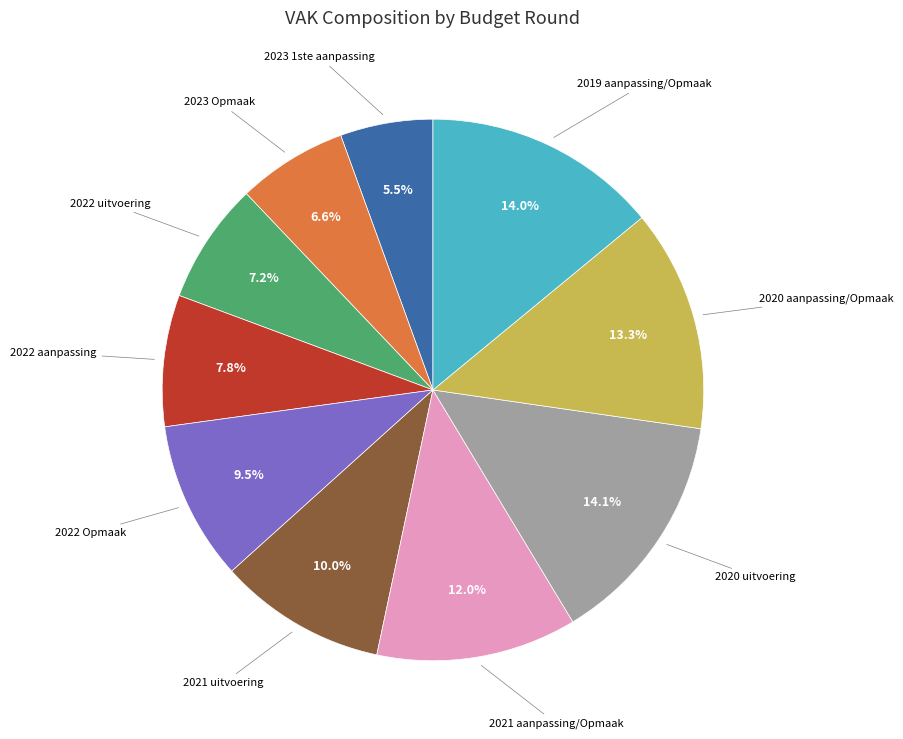

How much of the chart is everything except 2020 aanpassing/Opmaak?

86.7%